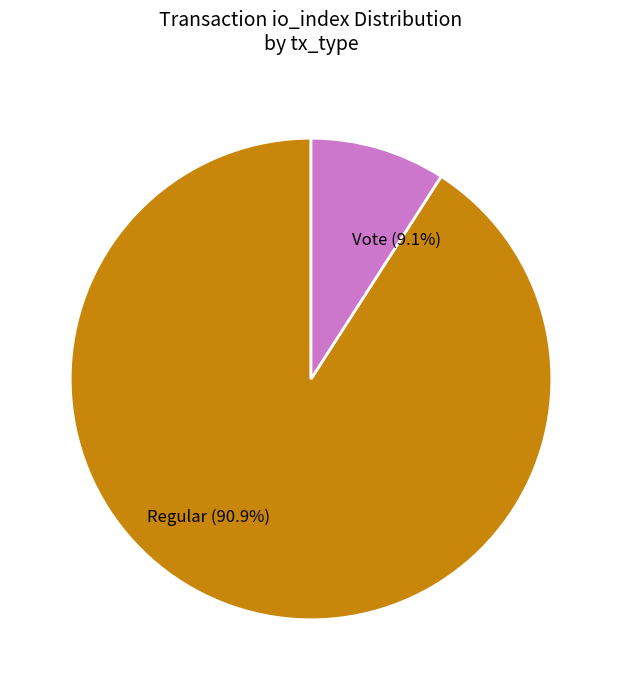

True or false: Regular accounts for 84% of the total.

False